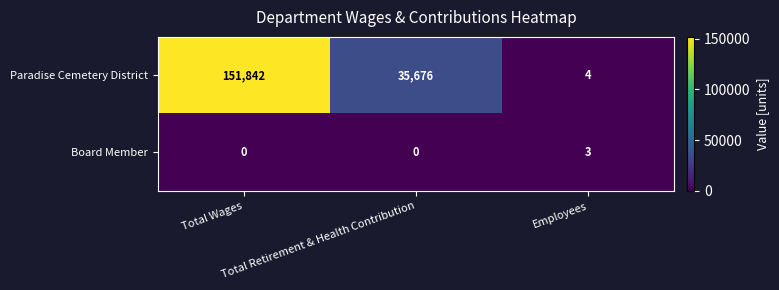

Which series has the largest range (max minus min)?

Paradise Cemetery District